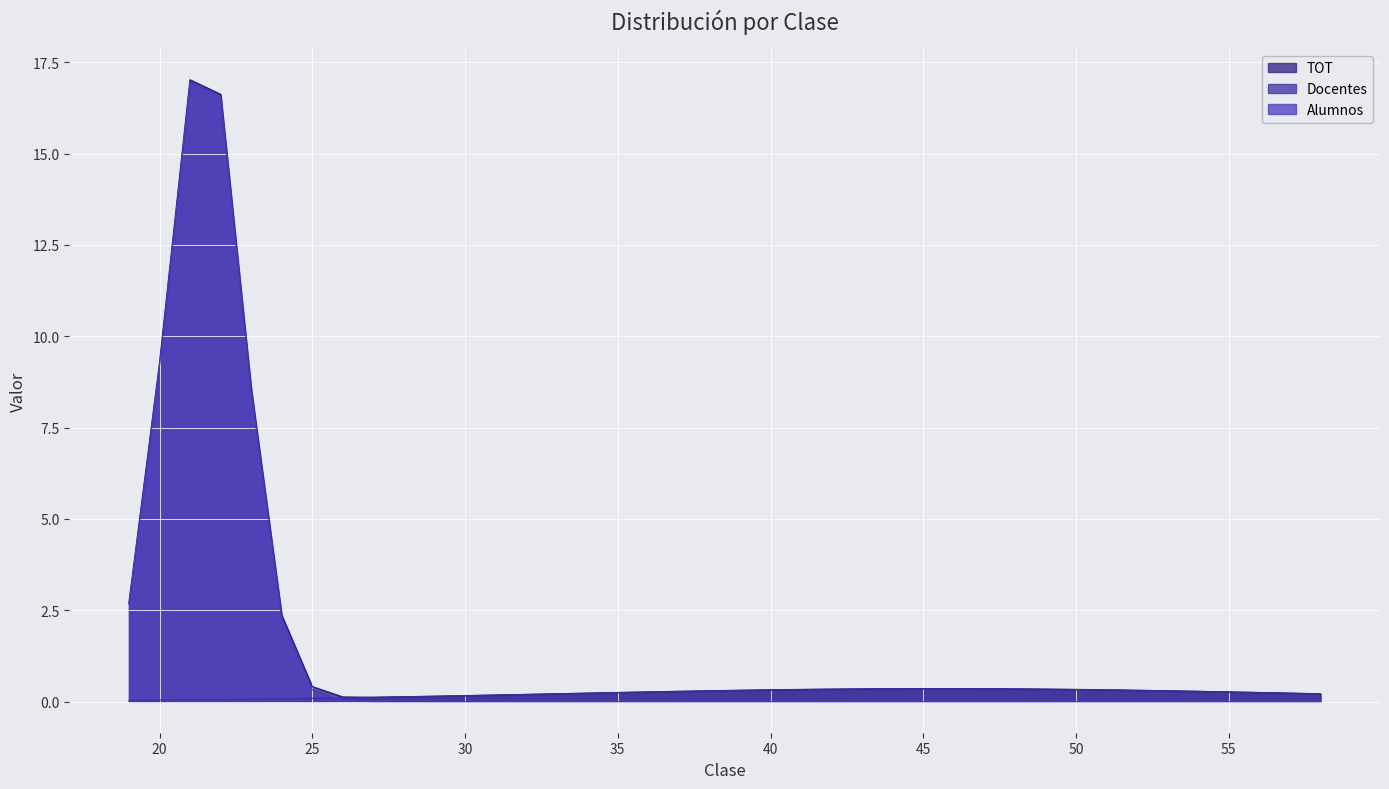

Which series has the largest total across all categories?

TOT